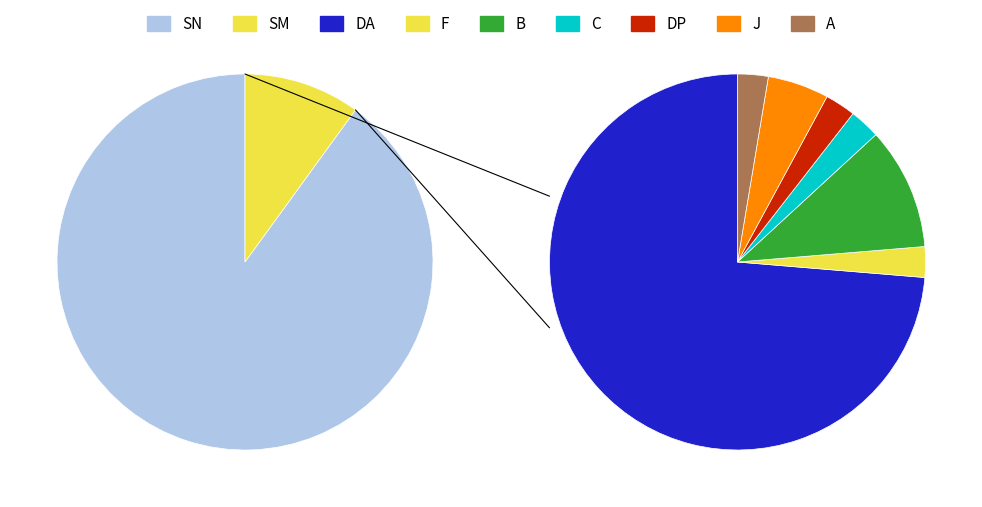

To the nearest percent, what is the combined percentage of SM and SN?

100%